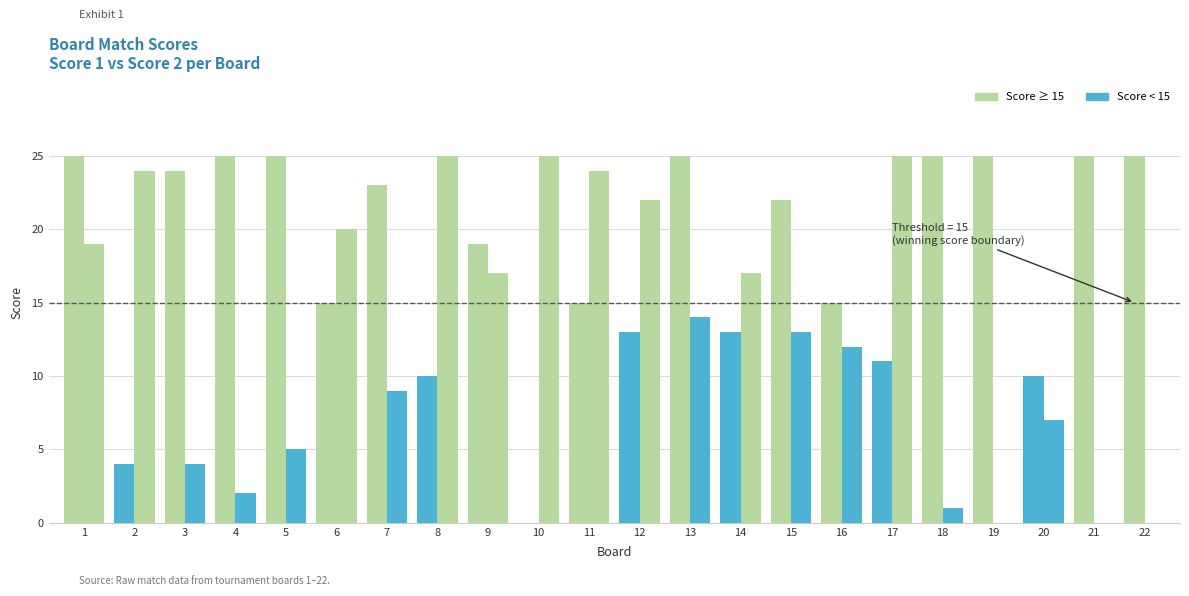

How many categories are shown in the chart?

22